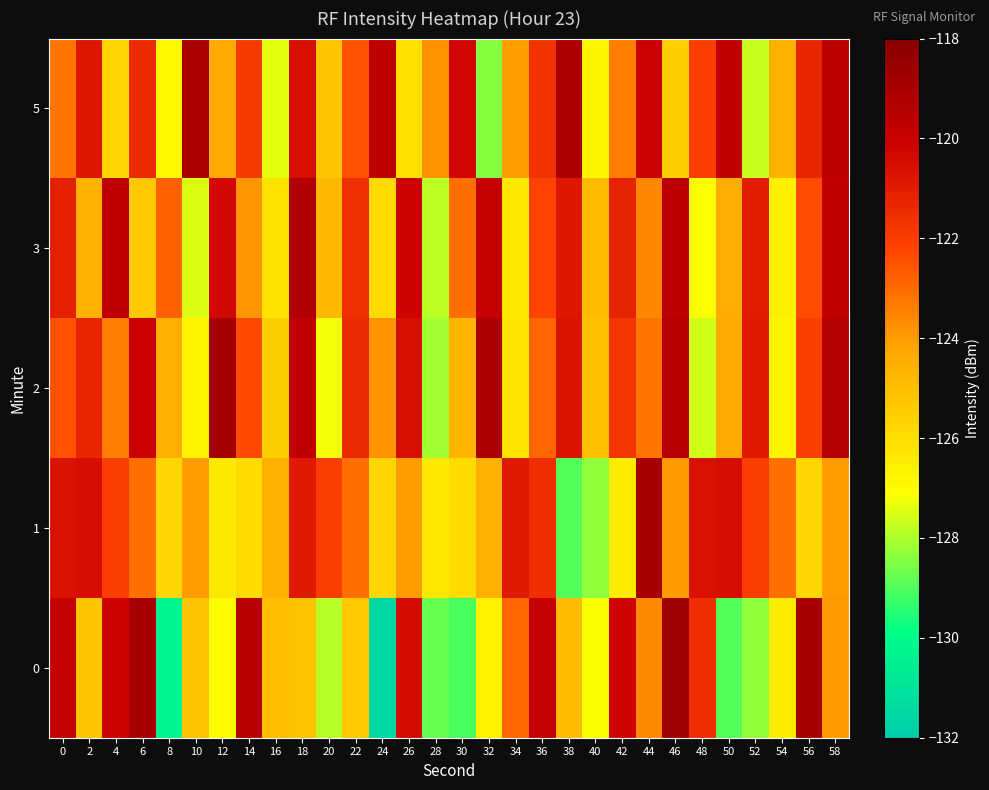

Rank the series at 46 from lowest to highest value.

5, 1, 3, 2, 0